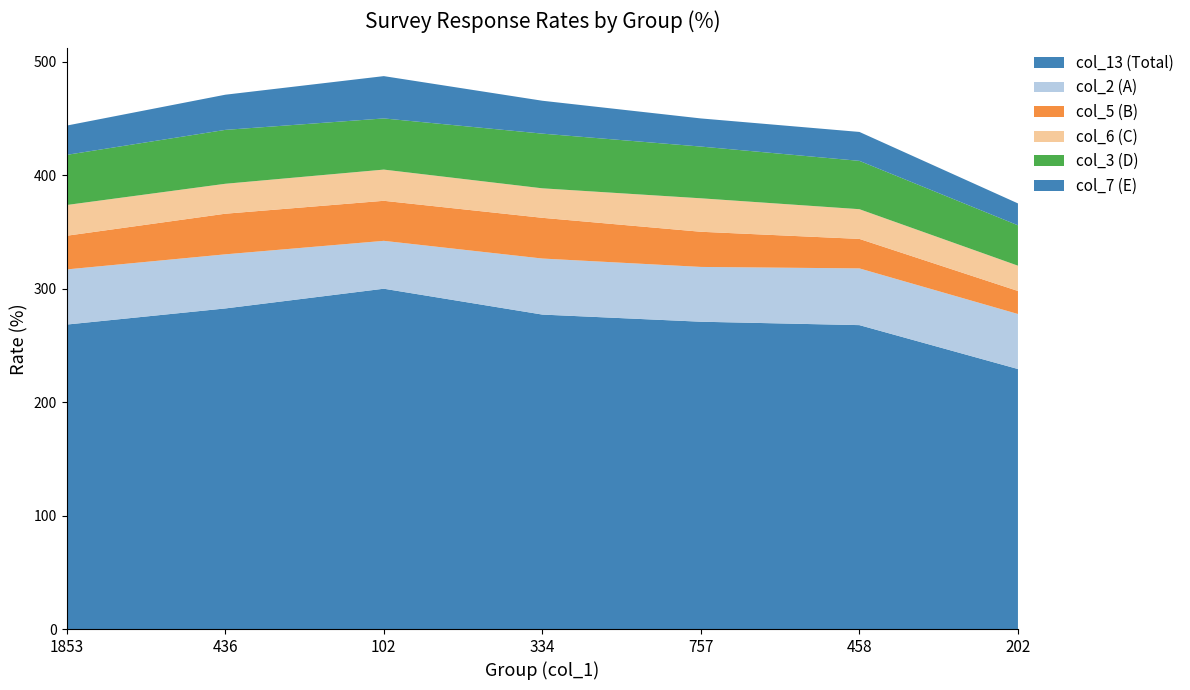

Reading right to left, what are all the values shown in this chart?

col_13 (Total): 229.2	267.9	270.9	277.2	300.0	282.6	268.4
col_2 (A): 48.5	50.0	48.3	49.4	42.2	47.7	48.6
col_5 (B): 20.3	26.0	31.0	35.9	35.3	35.8	29.7
col_6 (C): 22.3	26.2	29.5	26.0	27.5	26.4	27.1
col_3 (D): 35.6	42.6	45.6	48.2	45.1	47.5	44.2
col_7 (E): 19.3	25.5	24.8	29.0	37.3	31.0	25.8